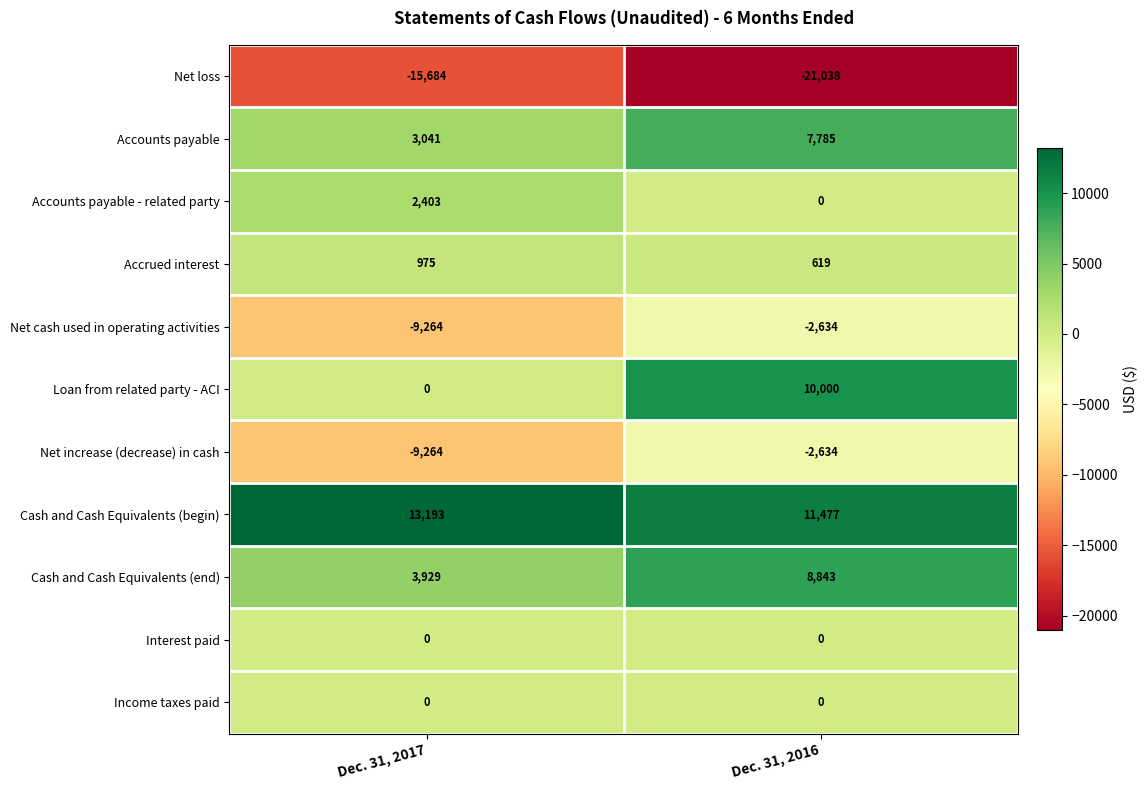

What is the sum of all Cash and Cash Equivalents (end) values?

12772